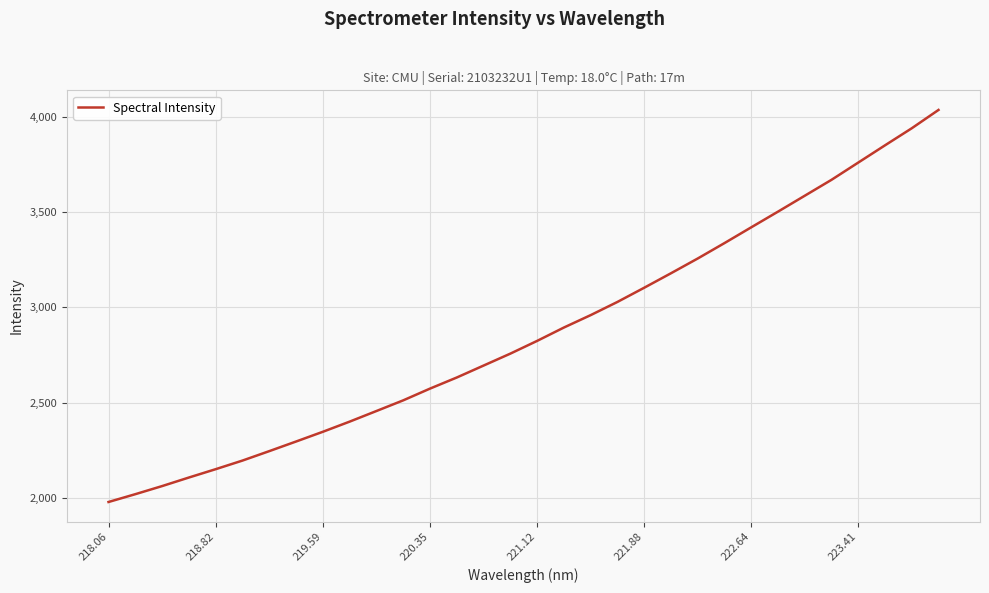

What is the greatest value displayed?

4034.6